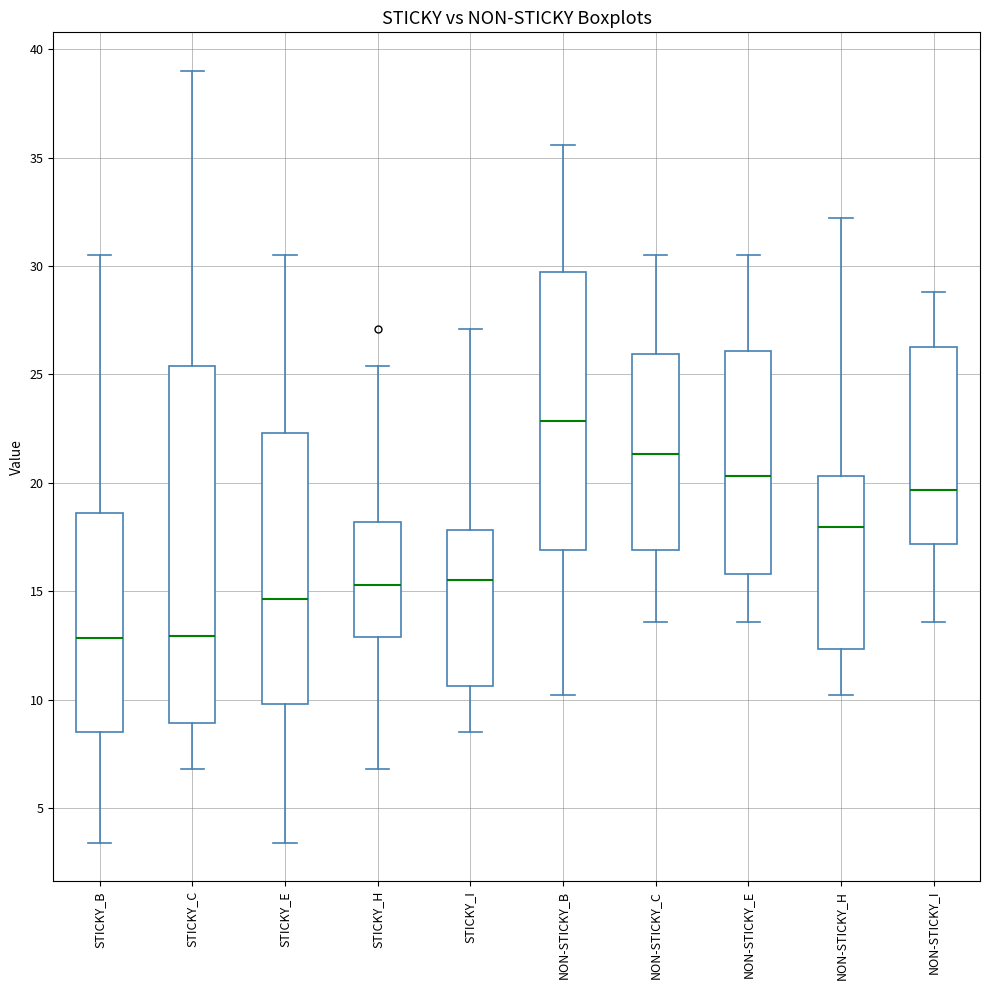

Reading left to right, transcribe this box plot: for each box, give where its median line is, the range the box spans, and where its two whiskers end, as read against the y-axis. The values are not printed on the chart, so give them approximately, as read against the axis.

STICKY_B: median 13.0, box 8.5 to 18.5, whiskers 3.5 to 30.5
STICKY_C: median 13.0, box 9.0 to 25.5, whiskers 7.0 to 39.0
STICKY_E: median 14.5, box 10.0 to 22.5, whiskers 3.5 to 30.5
STICKY_H: median 15.5, box 13.0 to 18.0, whiskers 7.0 to 25.5
STICKY_I: median 15.5, box 10.5 to 18.0, whiskers 8.5 to 27.0
NON-STICKY_B: median 23.0, box 17.0 to 29.5, whiskers 10.0 to 35.5
NON-STICKY_C: median 21.5, box 17.0 to 26.0, whiskers 13.5 to 30.5
NON-STICKY_E: median 20.5, box 16.0 to 26.0, whiskers 13.5 to 30.5
NON-STICKY_H: median 18.0, box 12.5 to 20.5, whiskers 10.0 to 32.0
NON-STICKY_I: median 19.5, box 17.0 to 26.5, whiskers 13.5 to 29.0